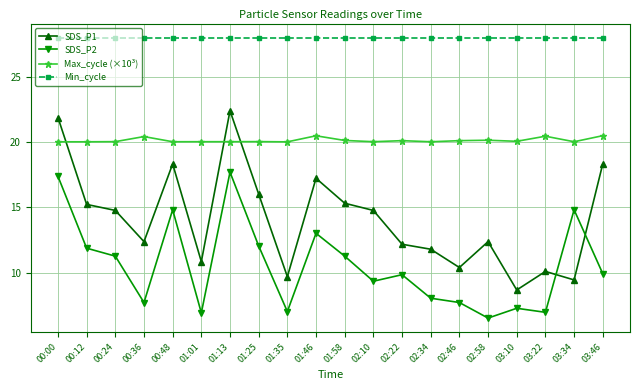

What is the difference between the maximum and minimum values in the SDS_P1 series?

13.7